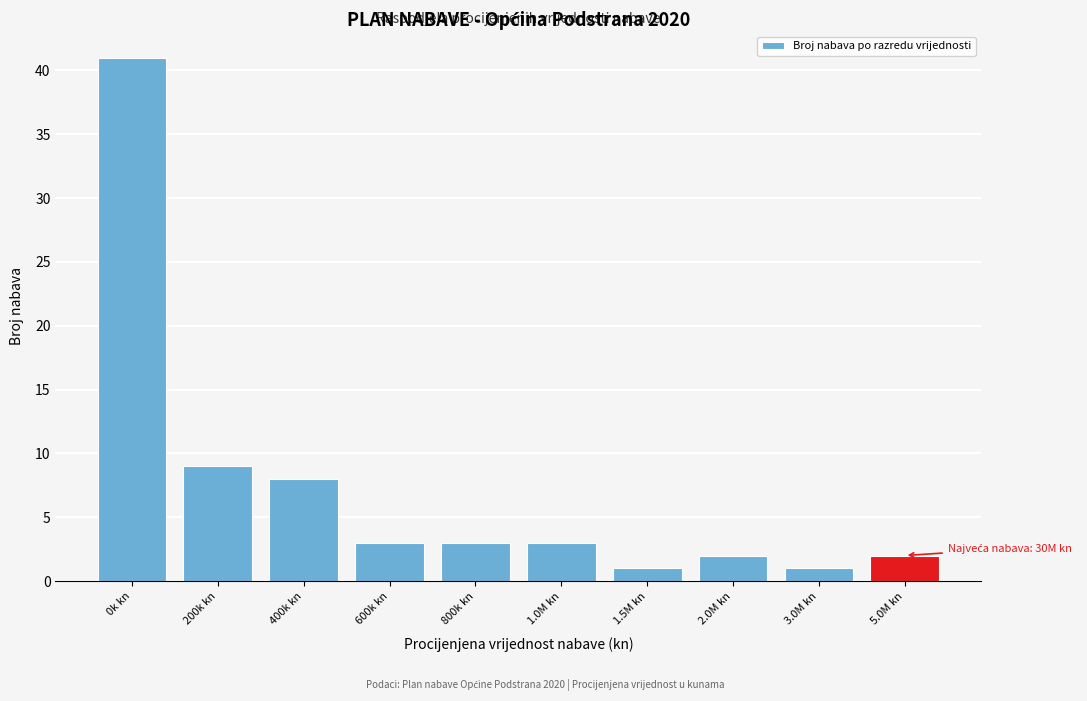

Reading left to right, transcribe all the data shown in this chart.

41	9	8	3	3	3	1	2	1	2